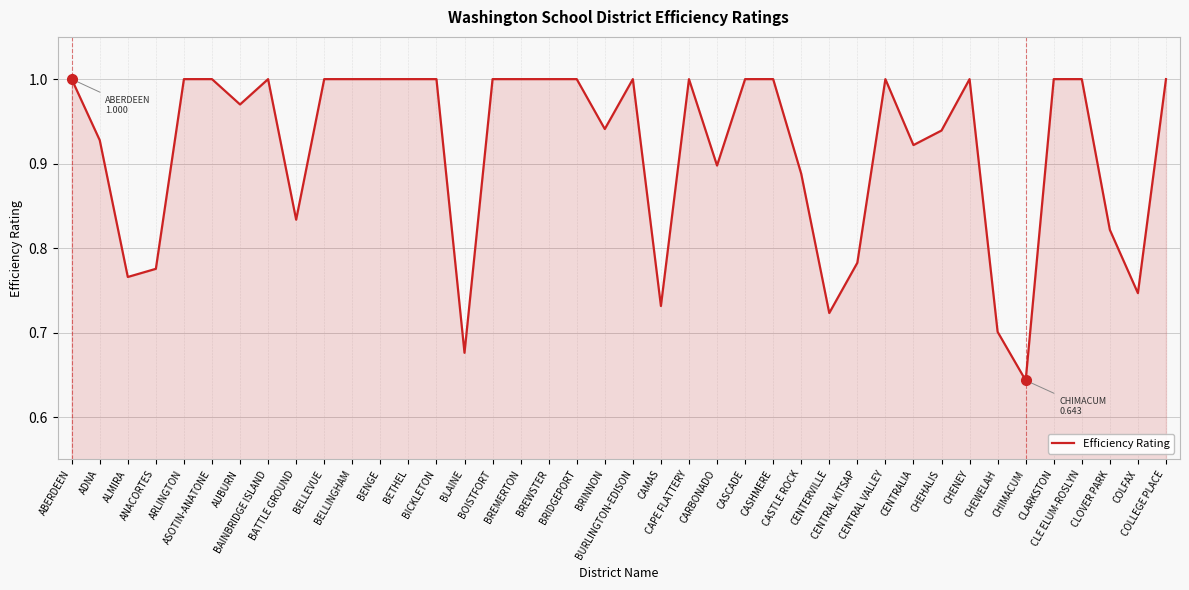

Where is the data nearest to the value 0?

CHIMACUM